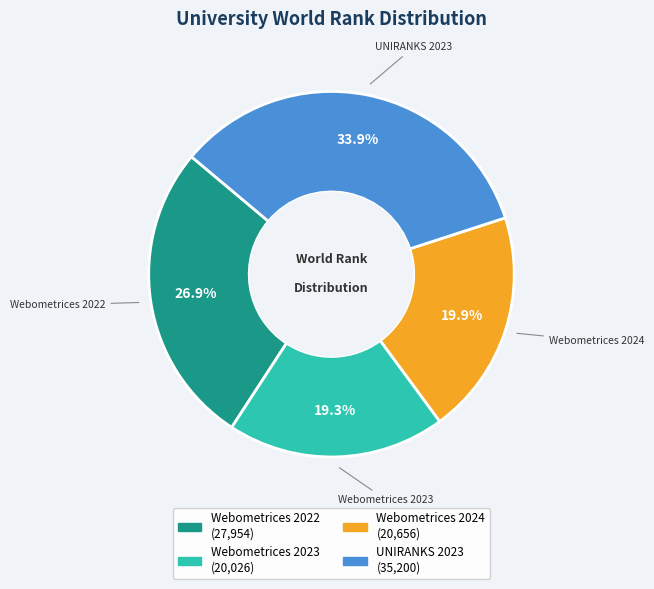

Is there any slice that represents more than half of the pie?

No